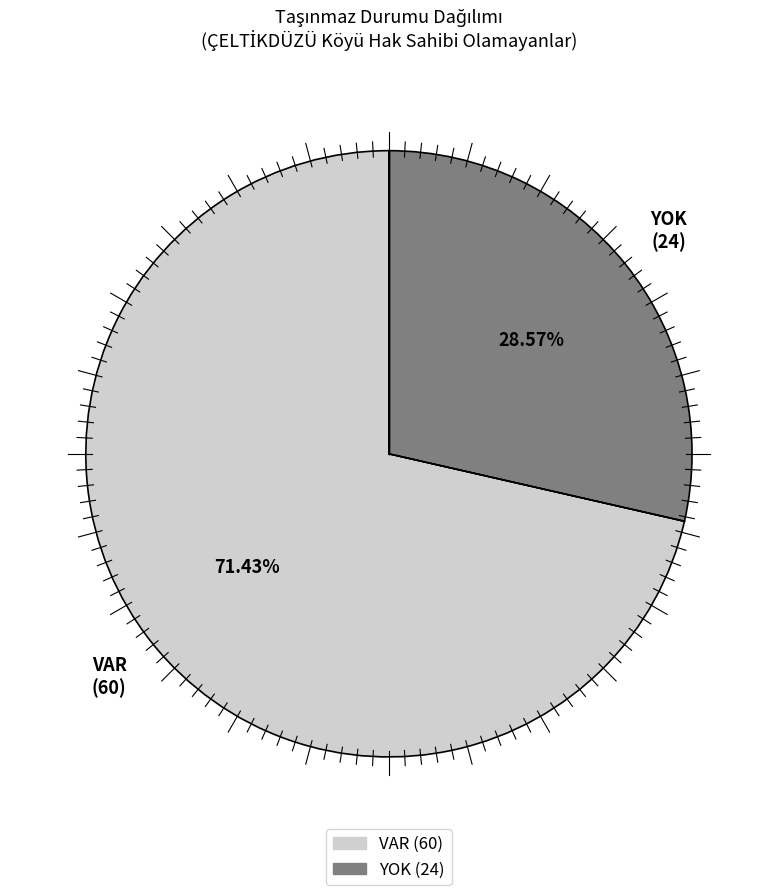

What percentage is the VAR slice, to the nearest percent?

71%